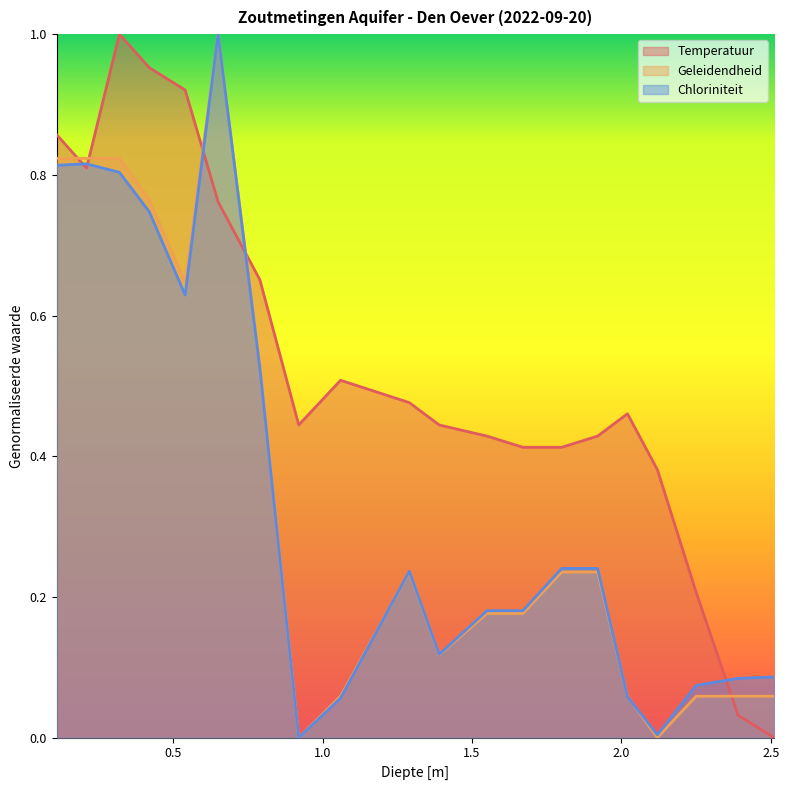

How many lines are shown in the chart?

3